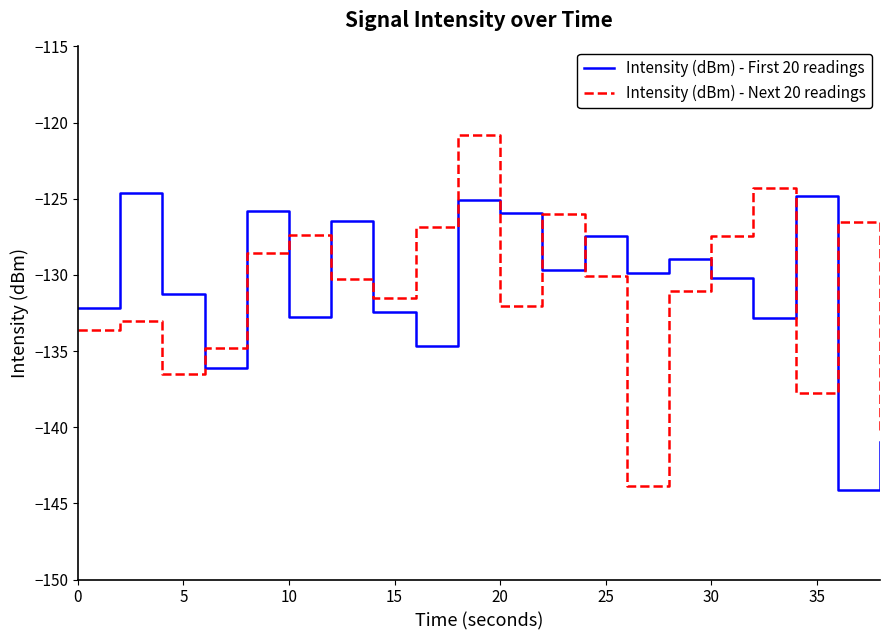

What is the minimum value shown in the chart?

-144.1